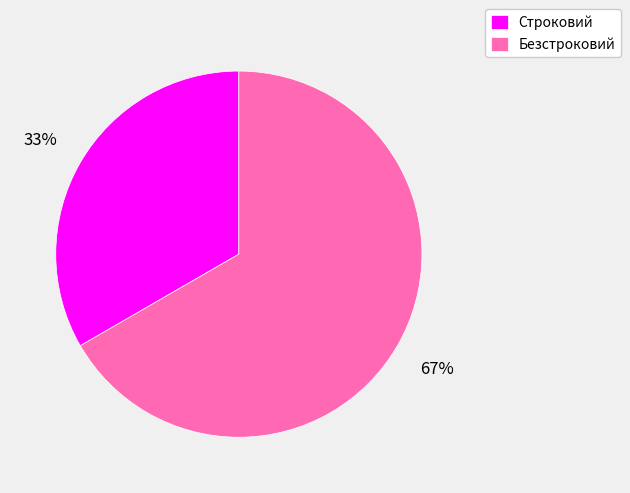

The Строковий slice represents 40% of the pie. True or false?

False